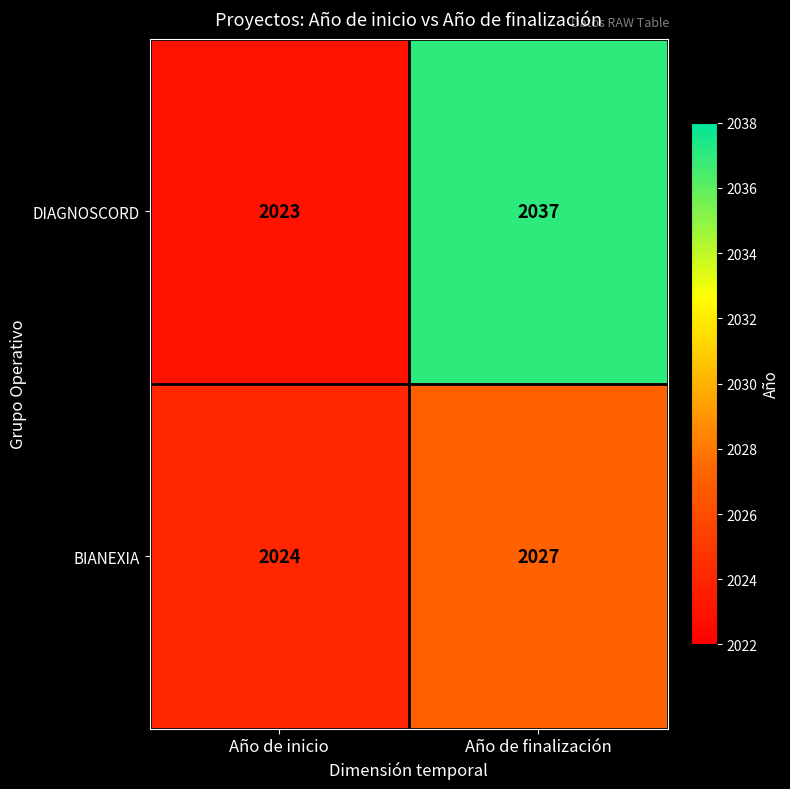

What is the difference between the highest and lowest values at Año de finalización?

10